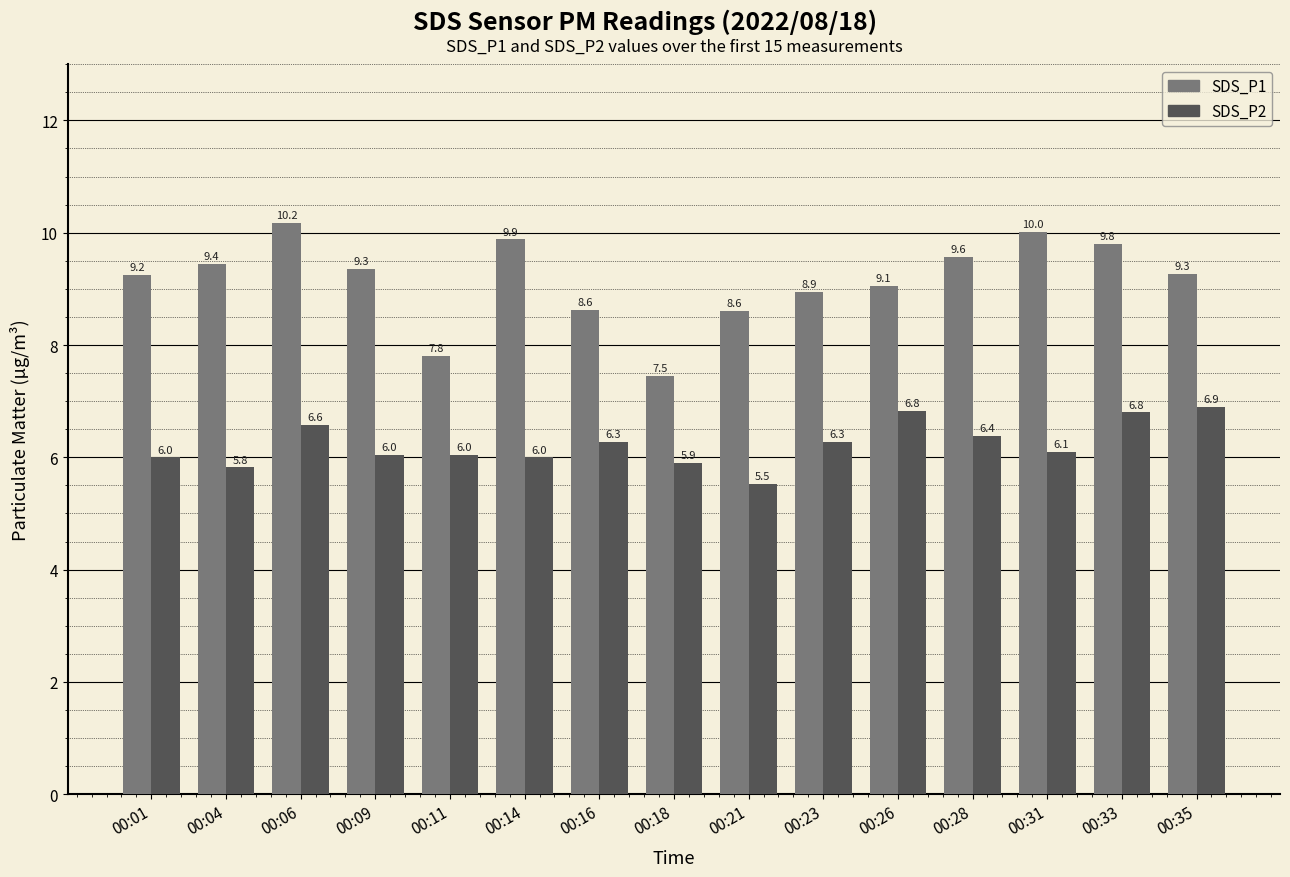

The SDS_P2 series shows 3.5 at 00:33. True or false?

False